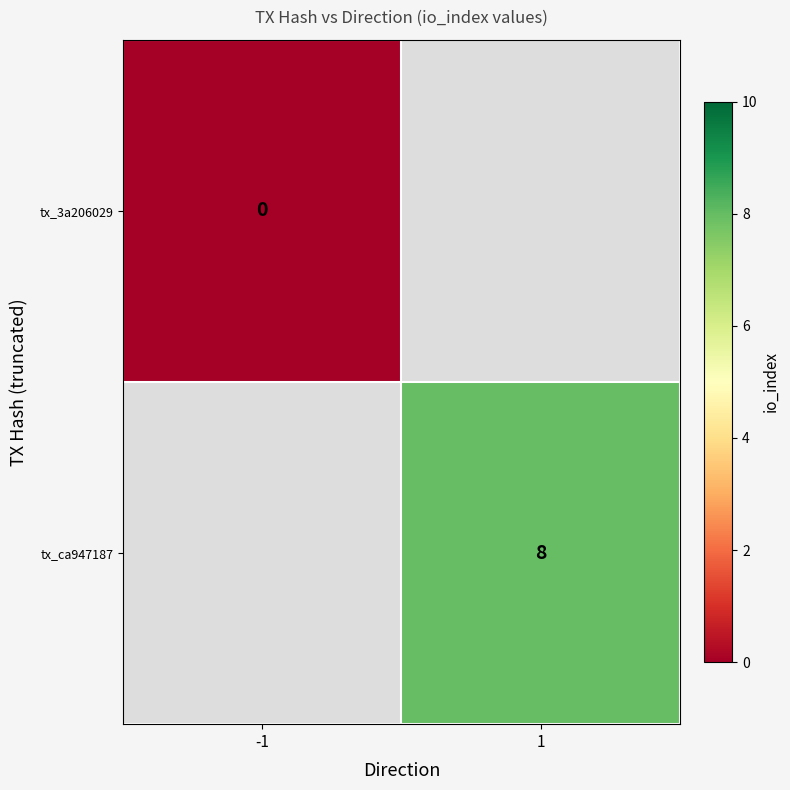

The tx_ca947187 series shows 8 at 1. True or false?

True